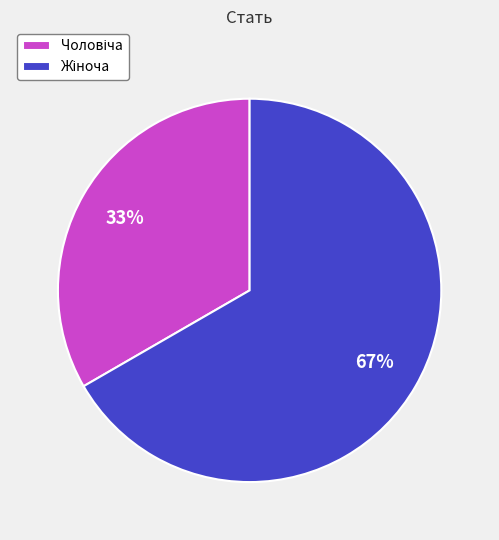

How many segments does this pie chart have?

2